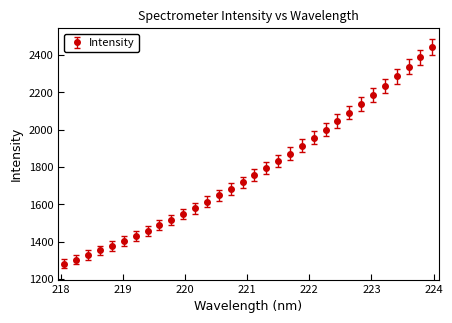

How many data points does each series have?

32